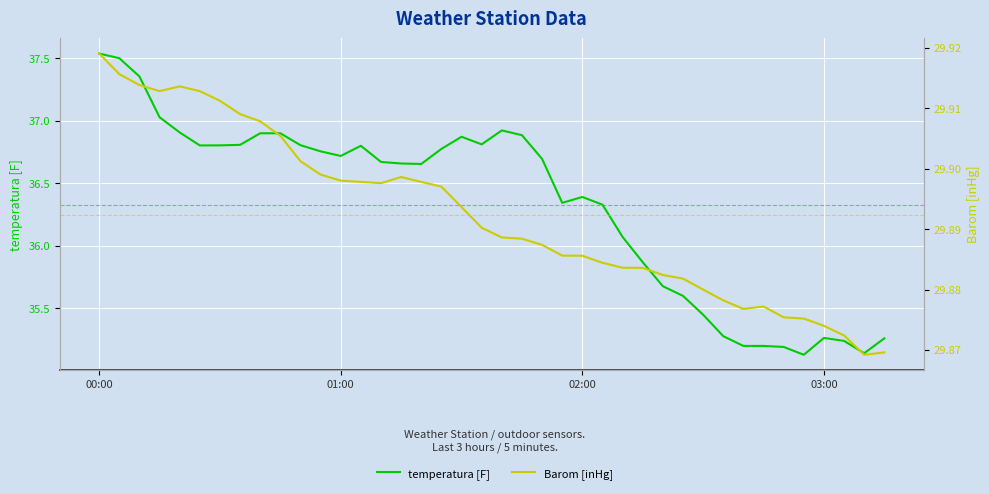

True or false: temperatura [F] and Barom [inHg] cross at least once.

False